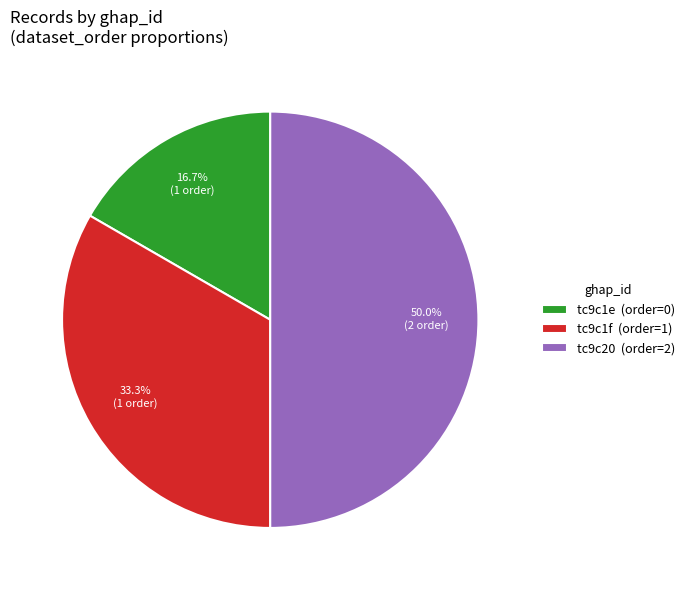

What is the ratio of the value at tc9c20 (order=2) to the value at tc9c1e (order=0)?

3.0